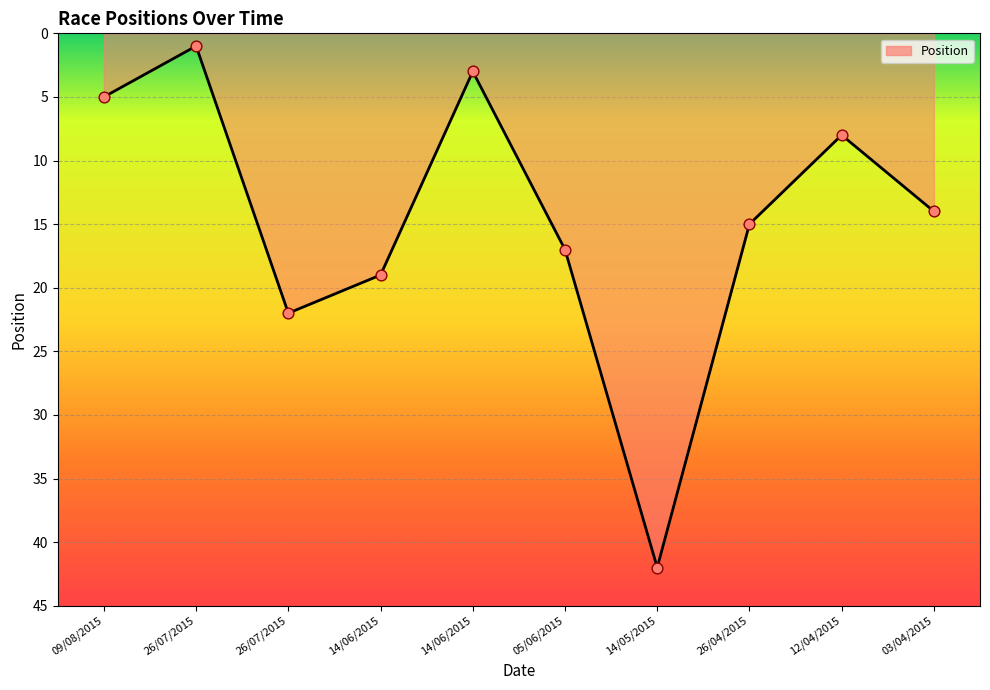

How many lines are shown in the chart?

1